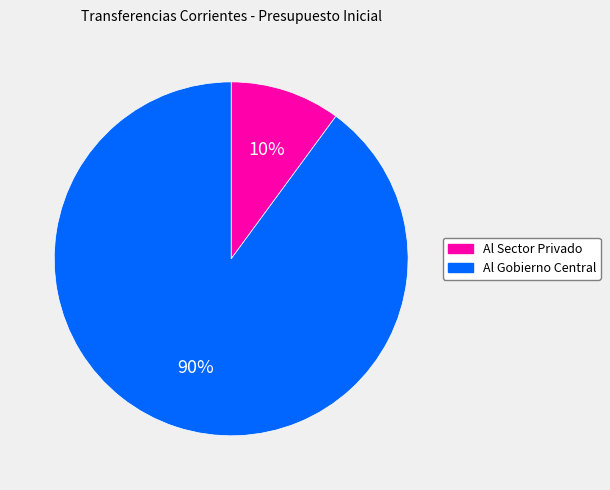

The Al Gobierno Central slice represents 90% of the pie. True or false?

True